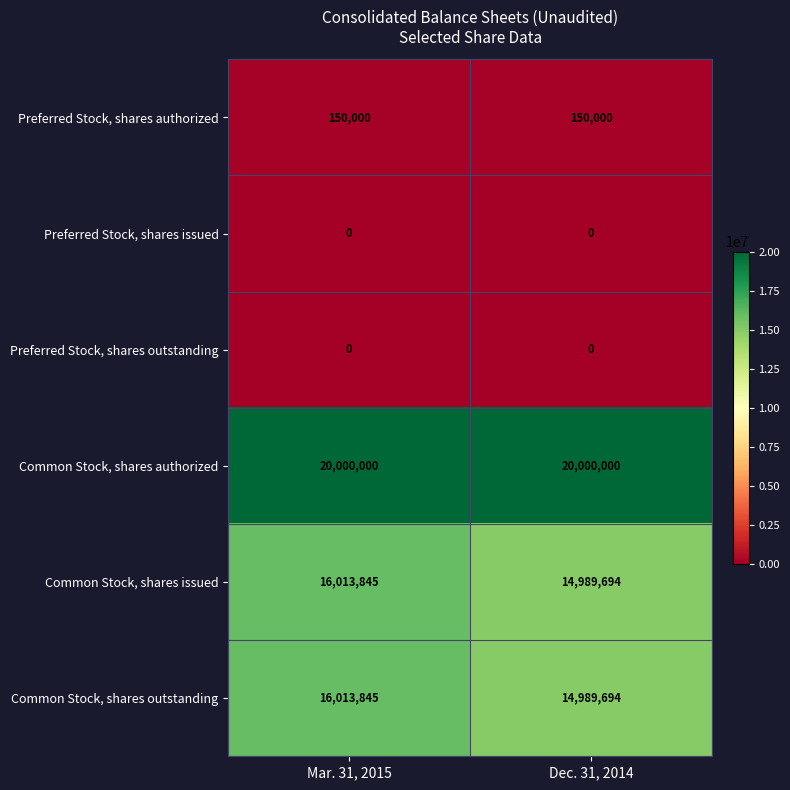

At which label does Common Stock, shares outstanding reach its minimum?

Dec. 31, 2014